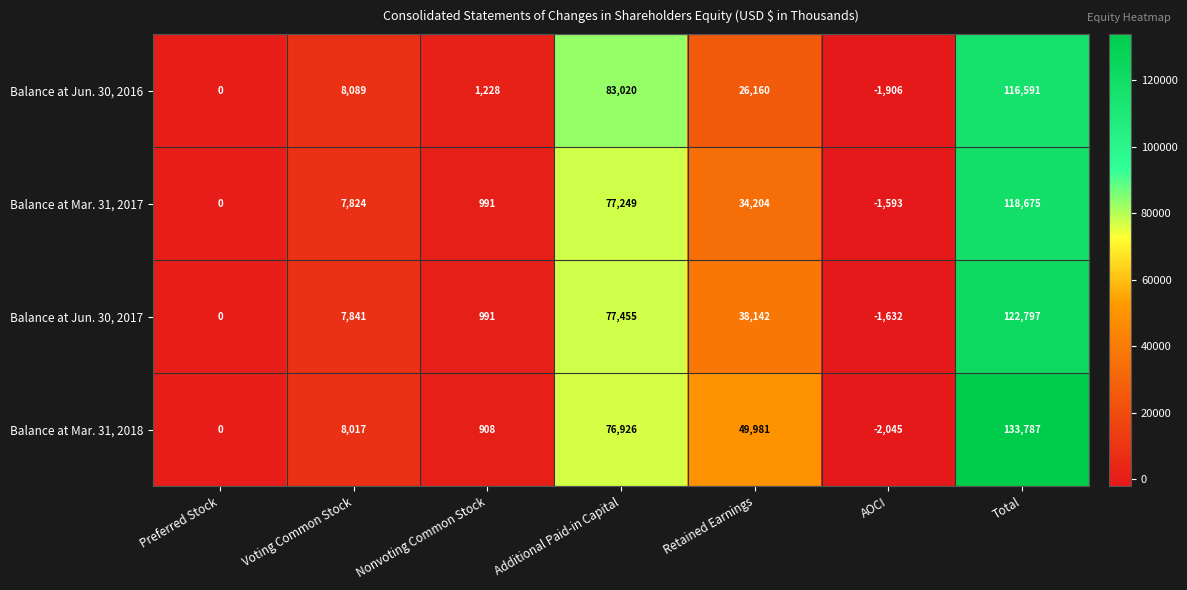

What is the difference between the Balance at Jun. 30, 2017 values at Total and AOCI?

124429